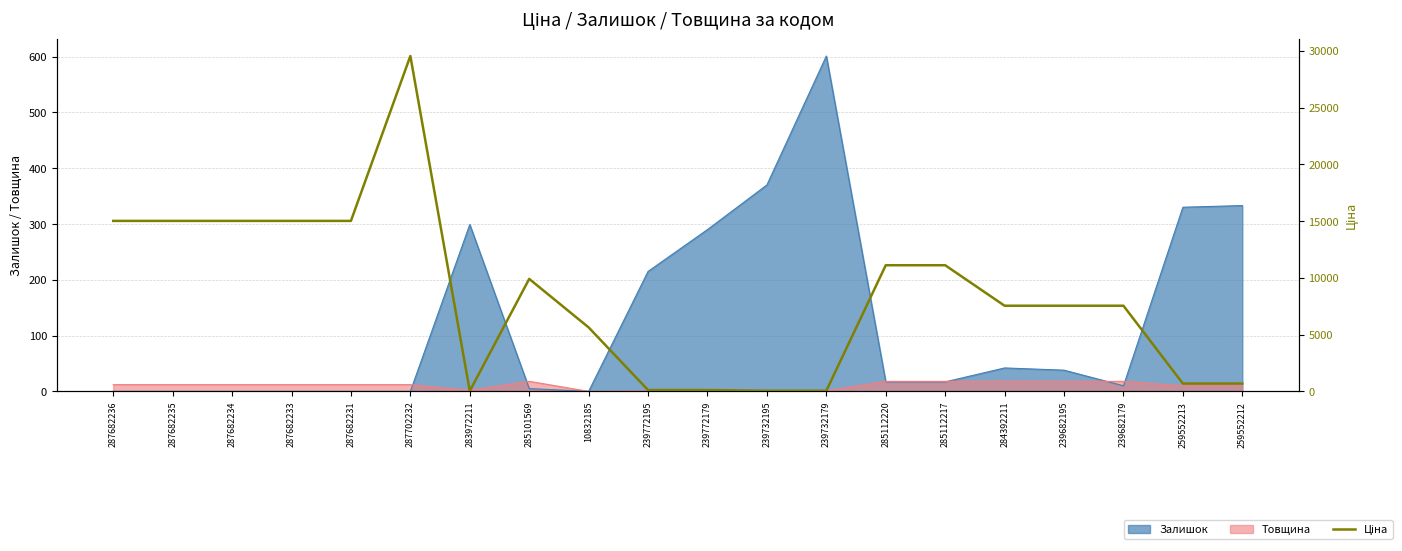

Which label corresponds to the largest value in the chart?

287702232